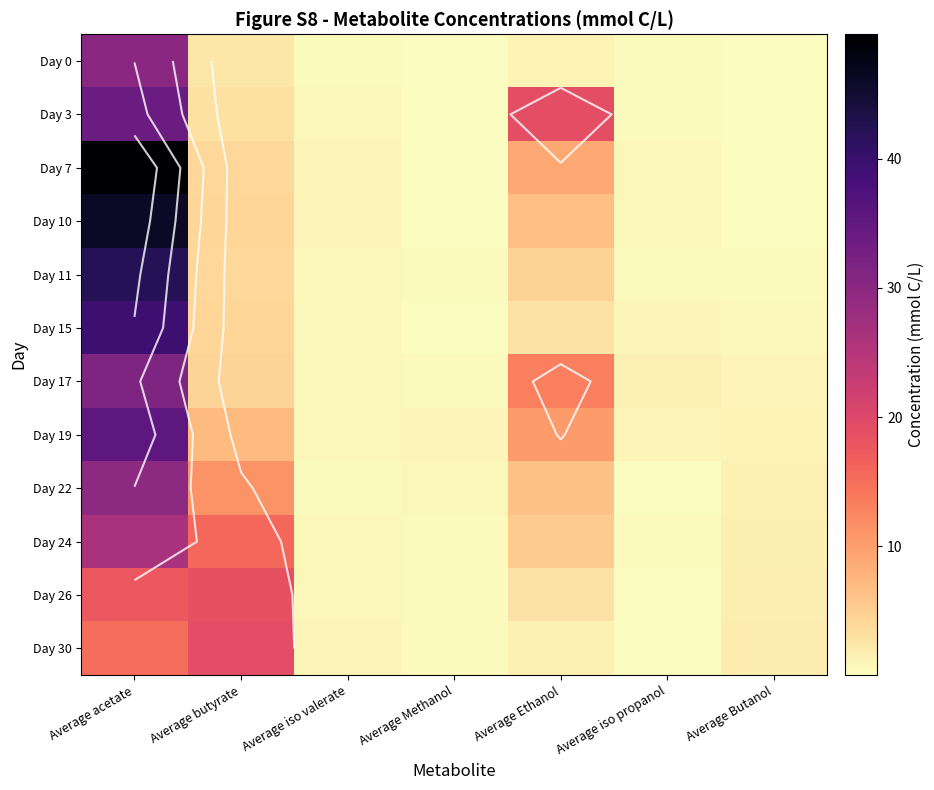

Which series has the largest total across all categories?

Day 7